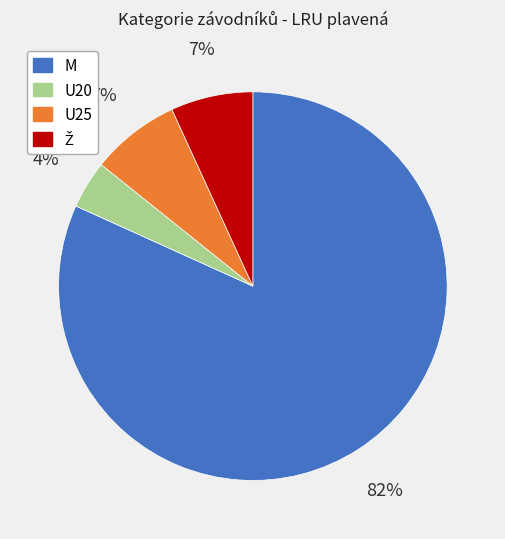

Is there any slice that represents more than half of the pie?

Yes